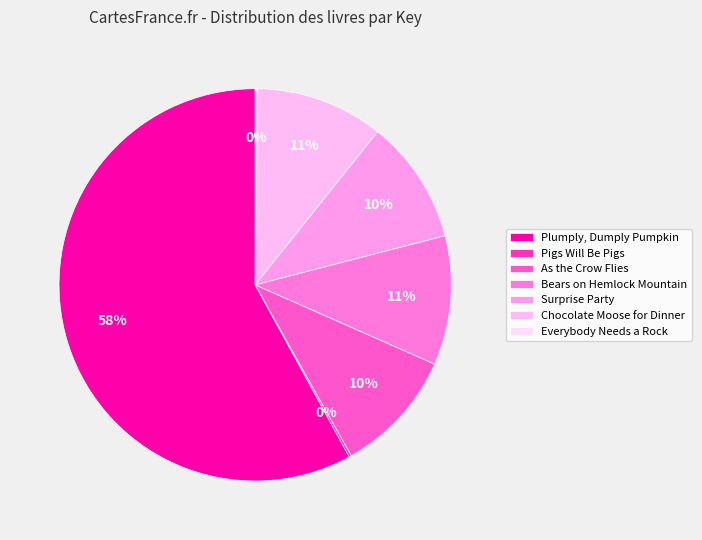

How many segments does this pie chart have?

7